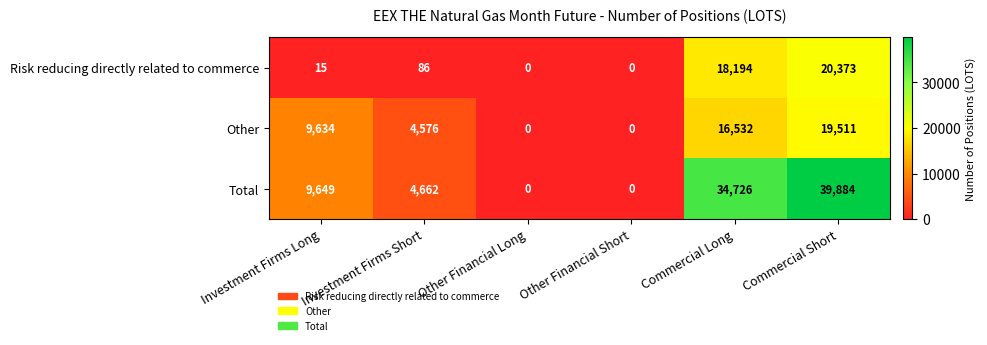

The value of Other at Commercial Long is 16532. True or false?

True